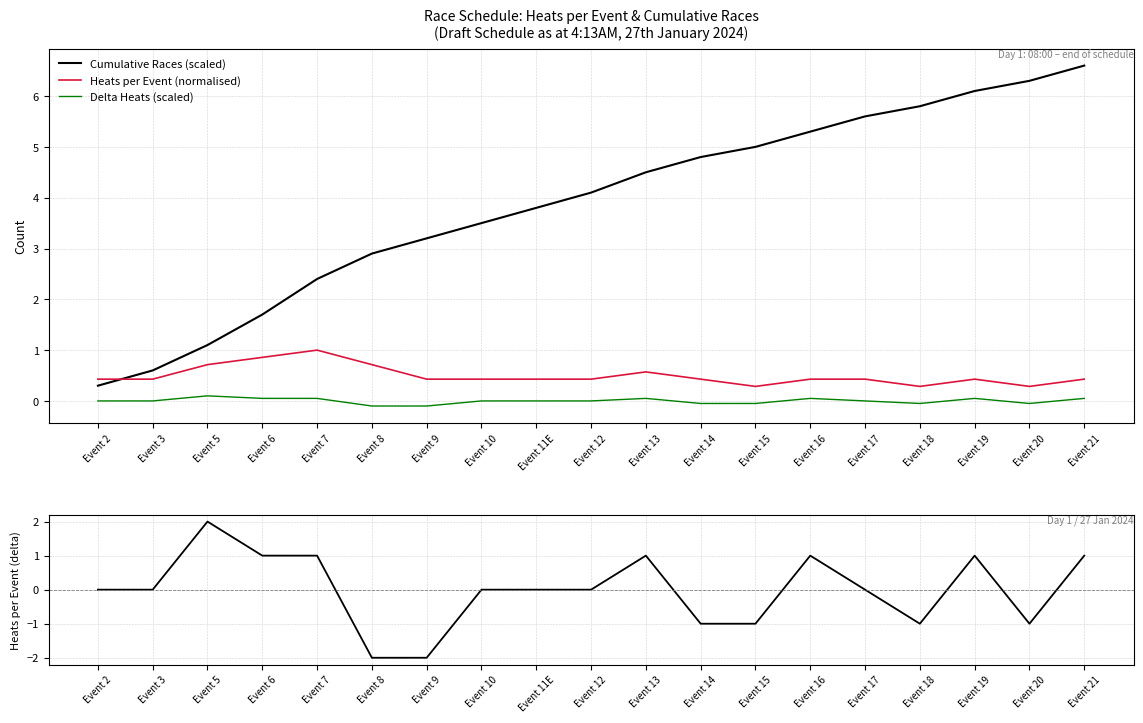

What is the highest value of the Heats per Event (normalised) series?

1.0